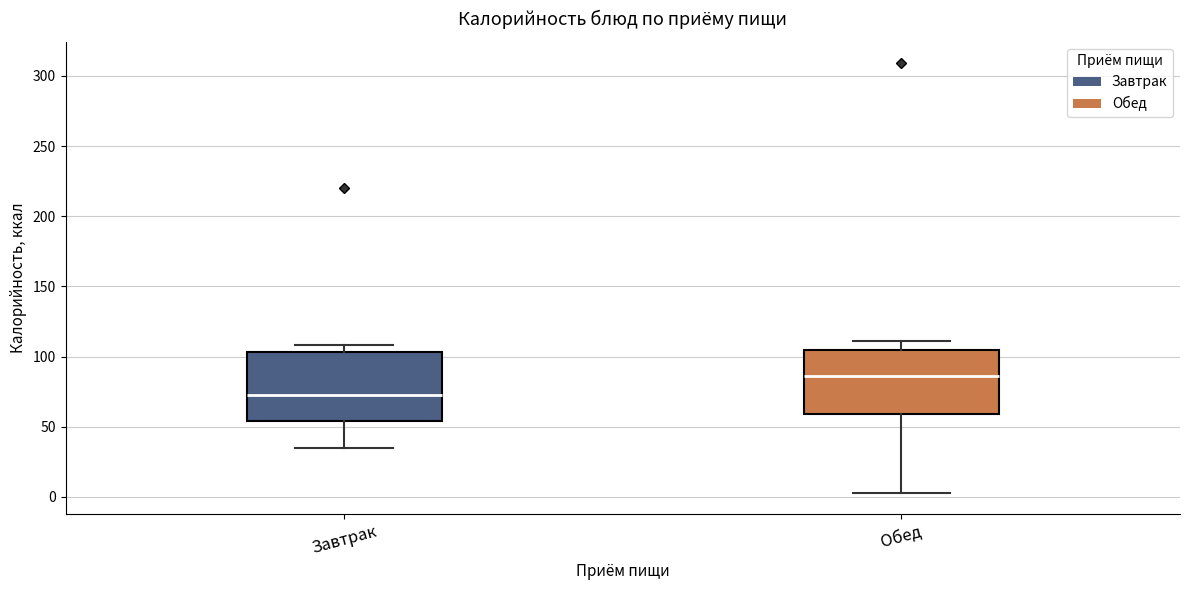

Reading left to right, read every box against the y-axis: the position of its median line, the range the box covers, and the ends of its whiskers. The values are not printed on the chart, so give them approximately, as read against the axis.

Завтрак: median 75, box 55 to 105, whiskers 35 to 110
Обед: median 85, box 60 to 105, whiskers 5 to 110